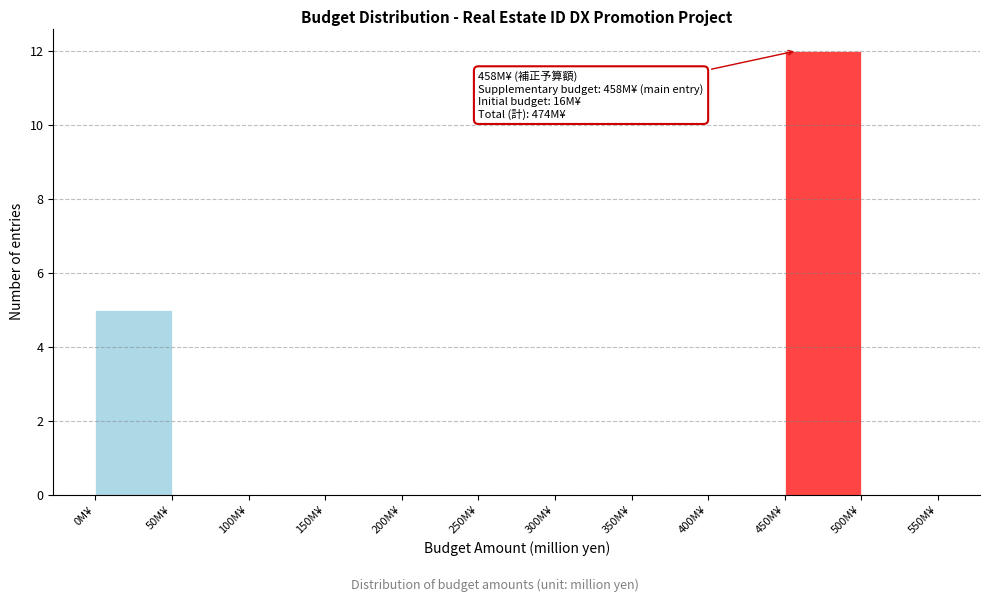

Which range on the x-axis has the tallest bar?

450 to 500